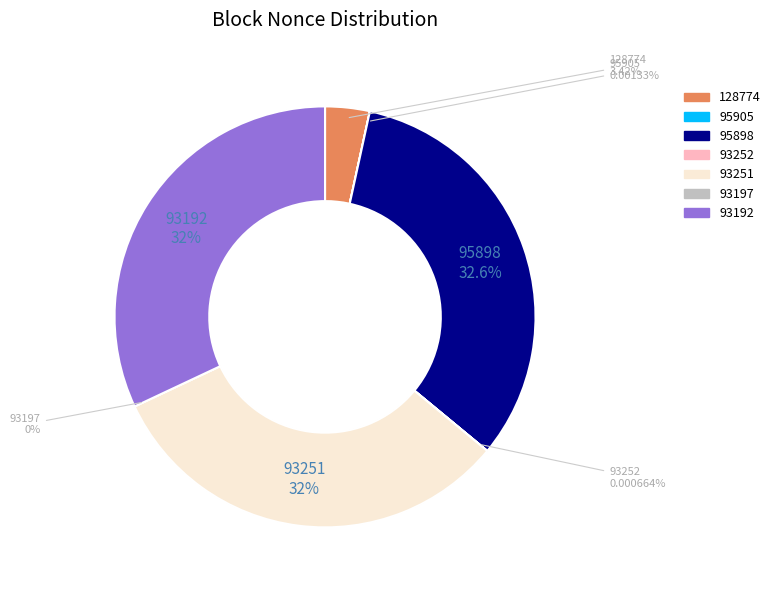

Which category has the smallest portion of the pie?

93197